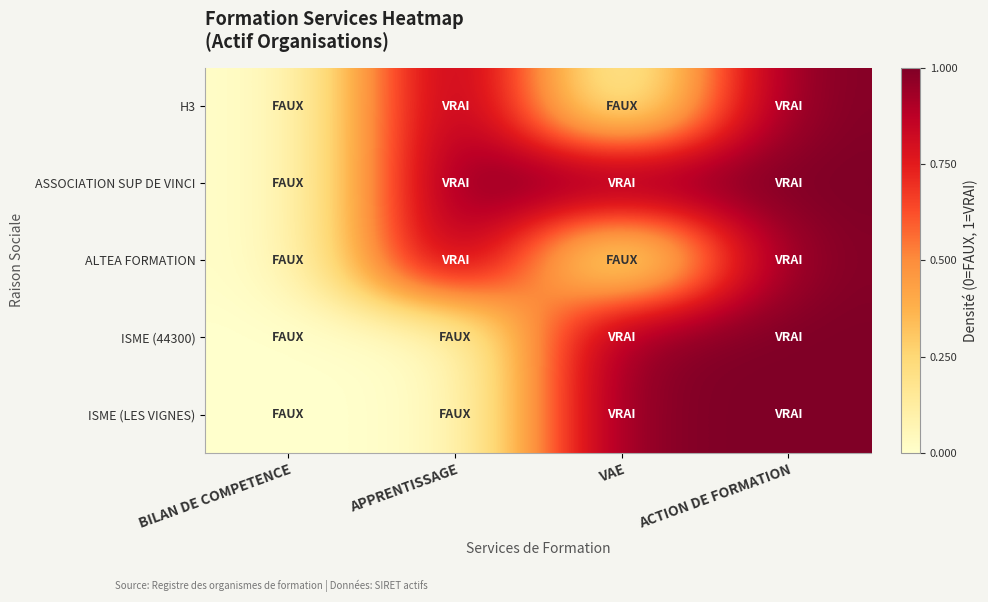

What is the total value across all series at ACTION DE FORMATION?

5